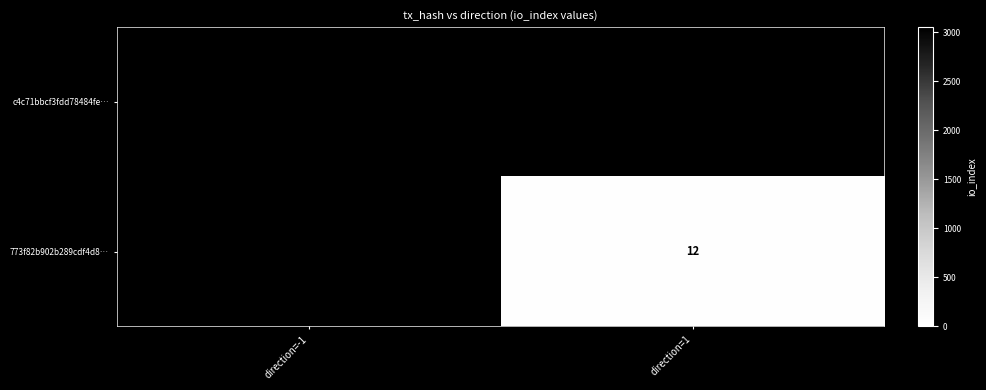

The 773f82b902b289cdf4d8… series shows 12 at direction=1. True or false?

True